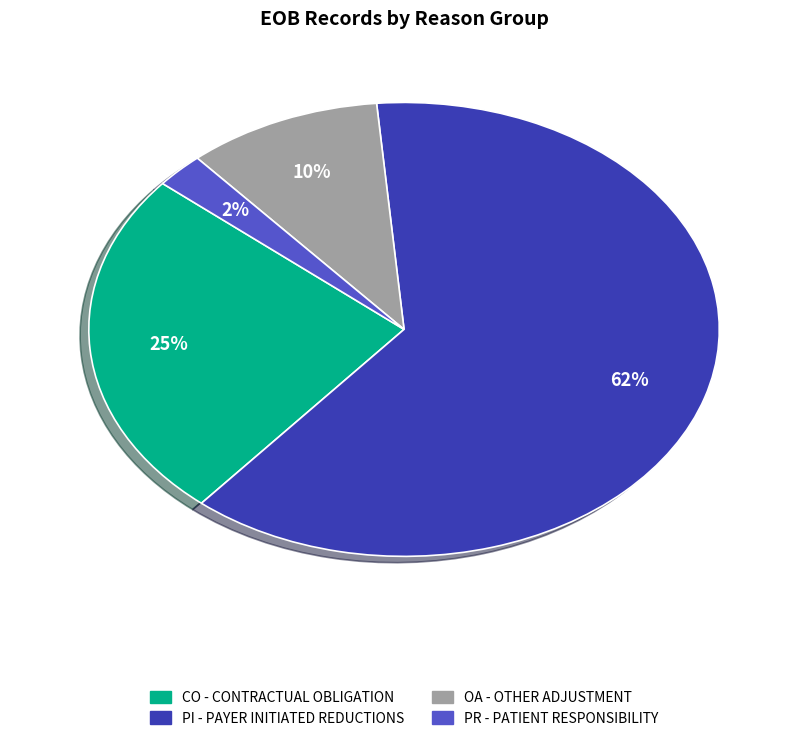

What percentage is the CO slice, to the nearest percent?

25%